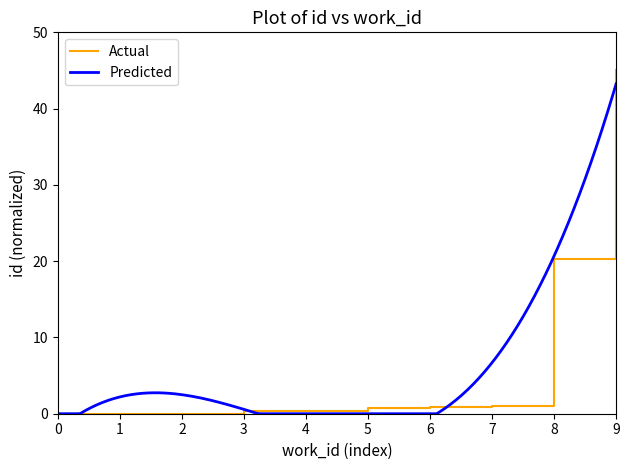

Is it true that Actual equals 0.8 at 5?

True